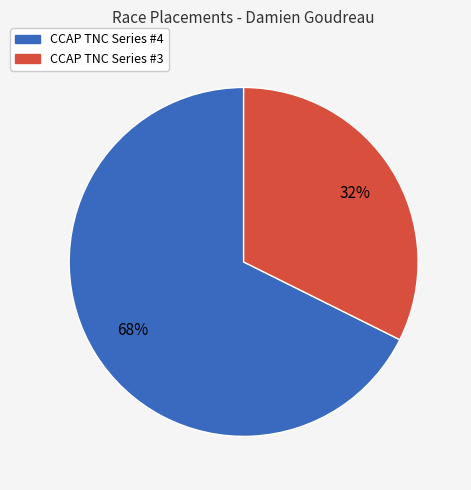

Count the number of slices in the pie.

2